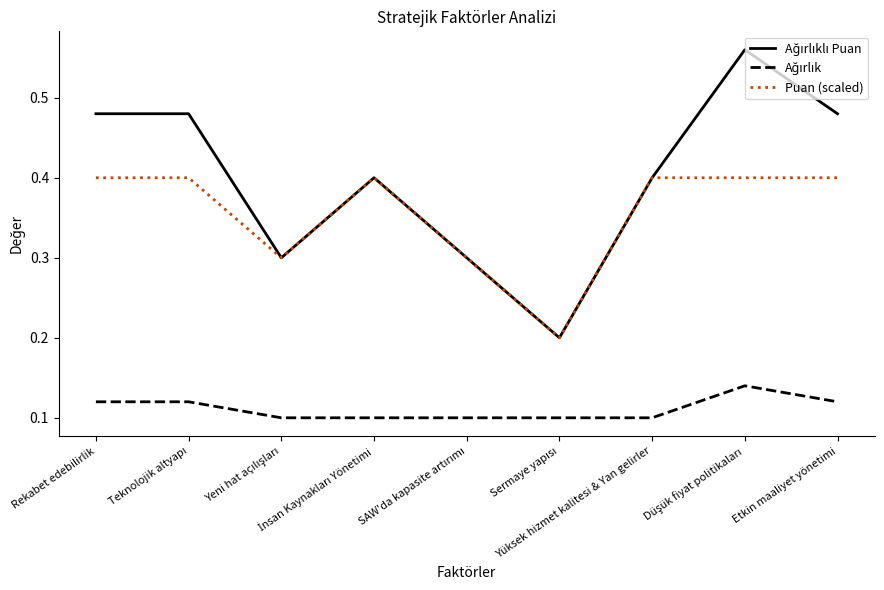

True or false: Ağırlıklı Puan and Ağırlık intersect in this chart.

False